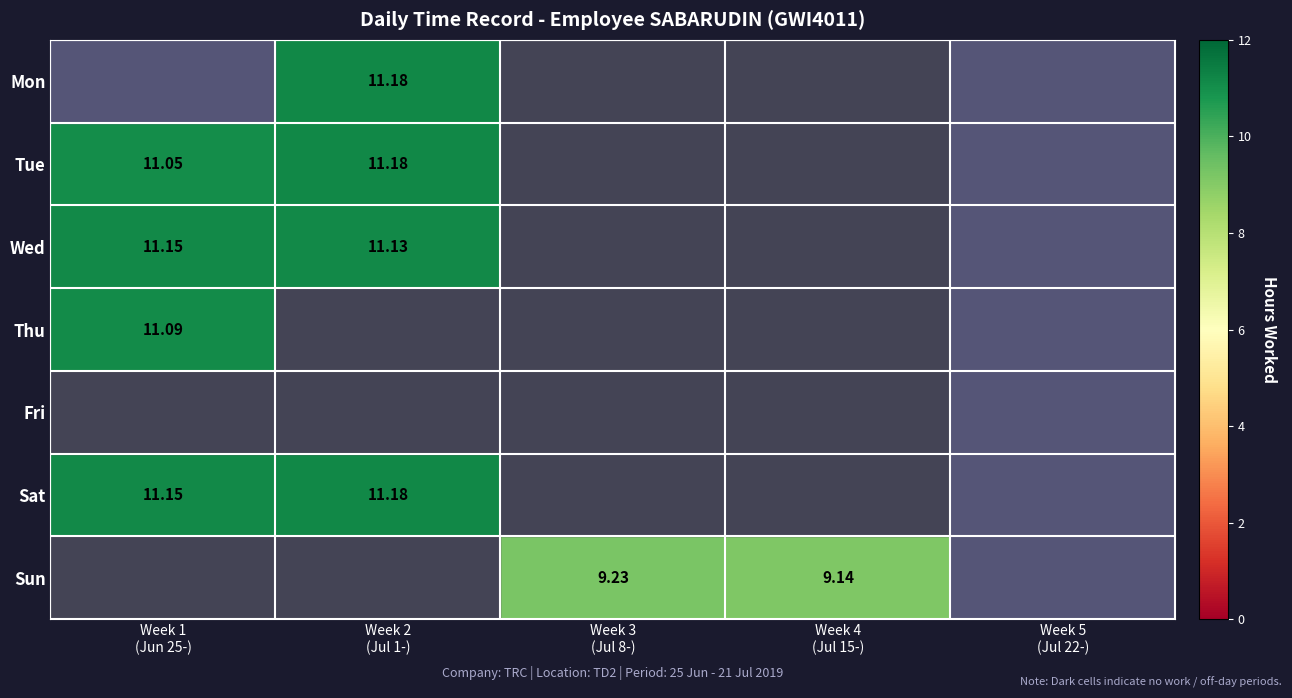

What is the maximum value shown in the chart?

11.2